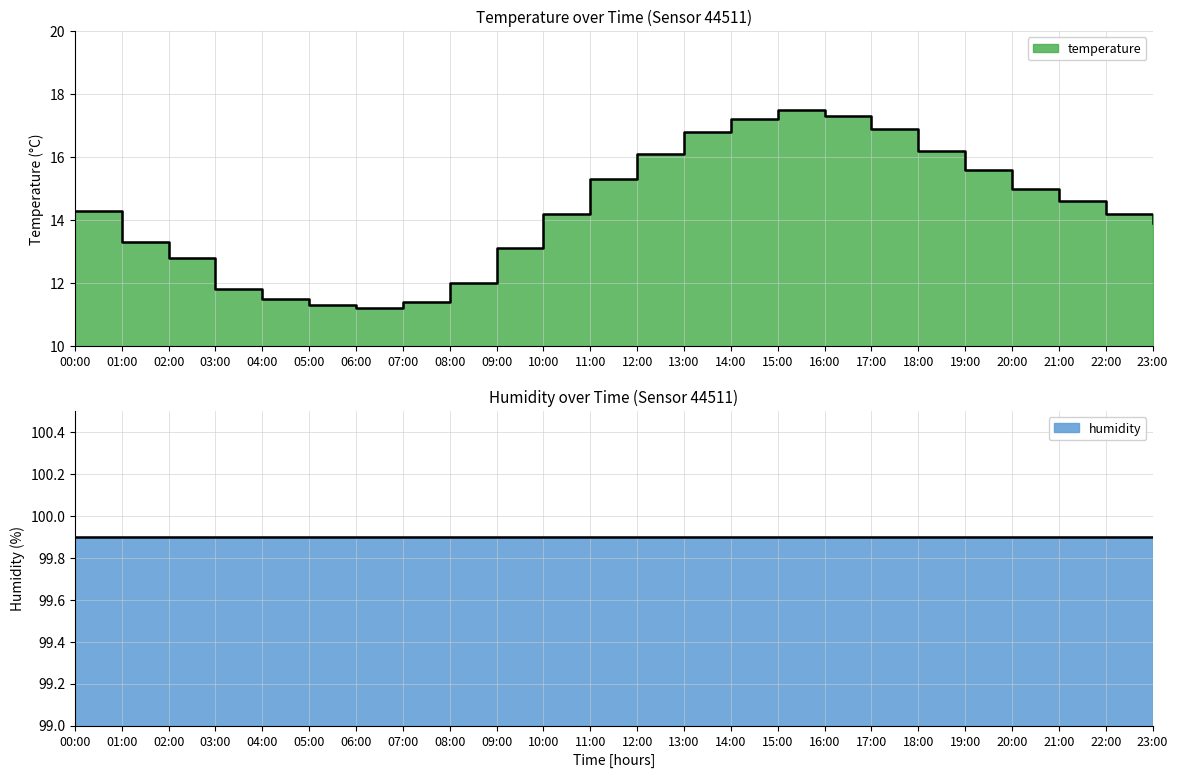

What is the label of the 12th point from the left?

11:00